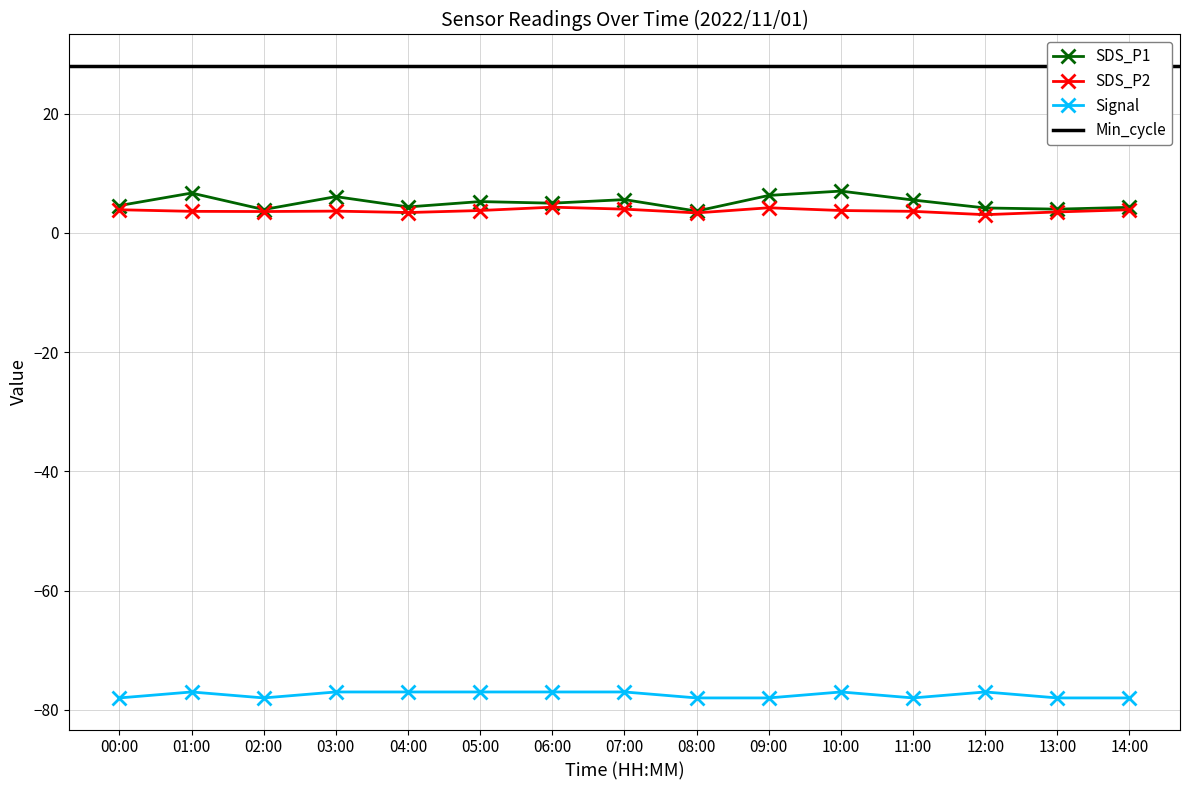

How many data points in Signal are less than -77?

7